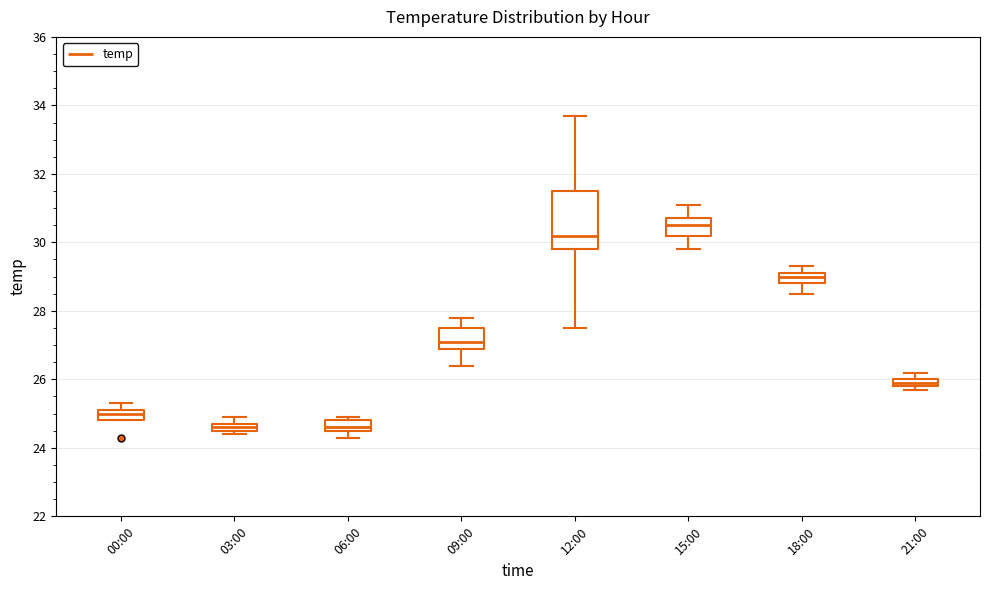

Which box is the tallest, from its lower edge to its upper edge?

12:00